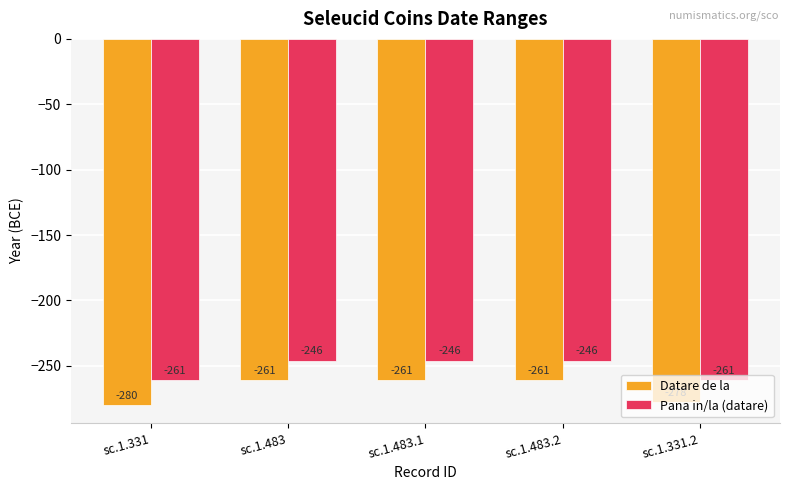

What is the average value of the Datare de la series?

-268